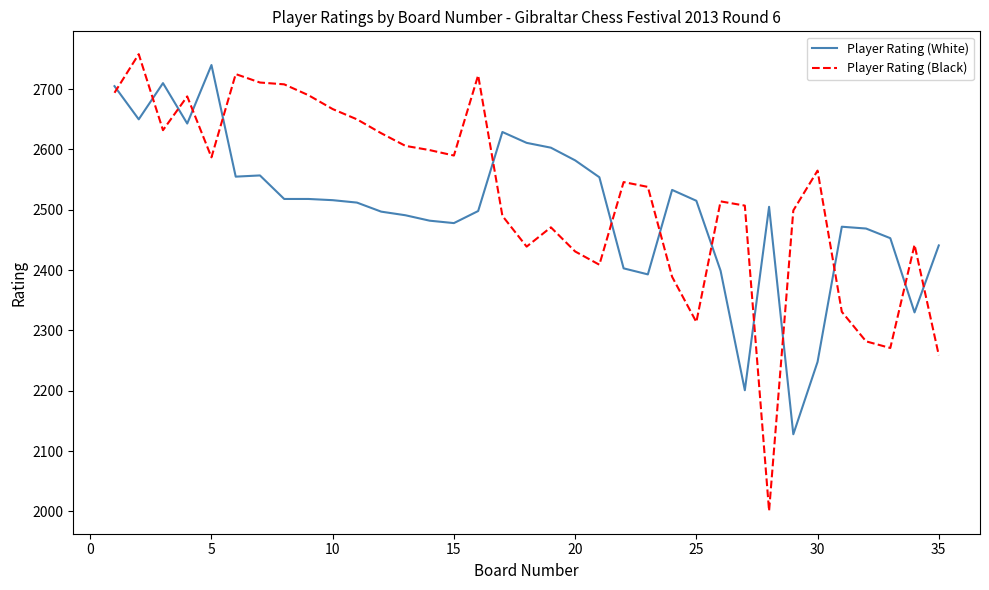

True or false: Player Rating (Black) and Player Rating (White) cross at least once.

True